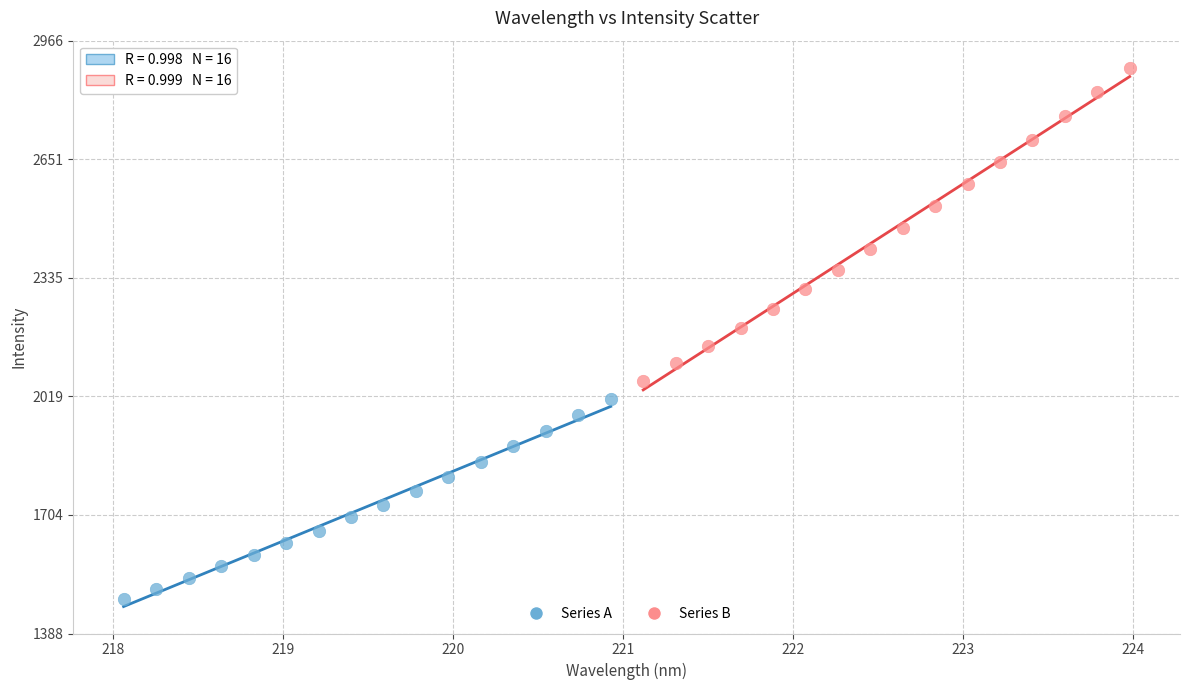

Which series has the largest Y range (max minus min)?

Series B